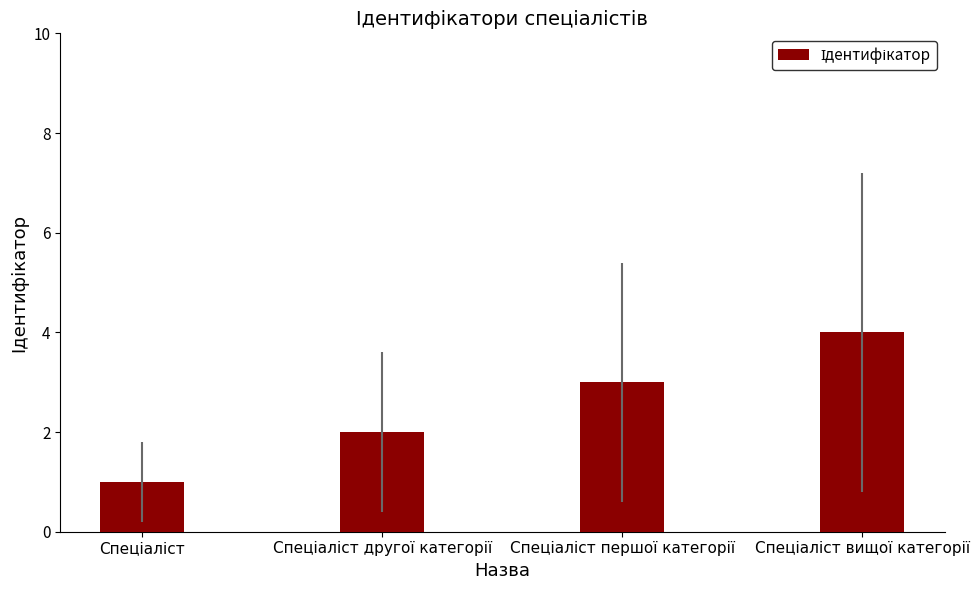

What is the maximum value shown in the chart?

4